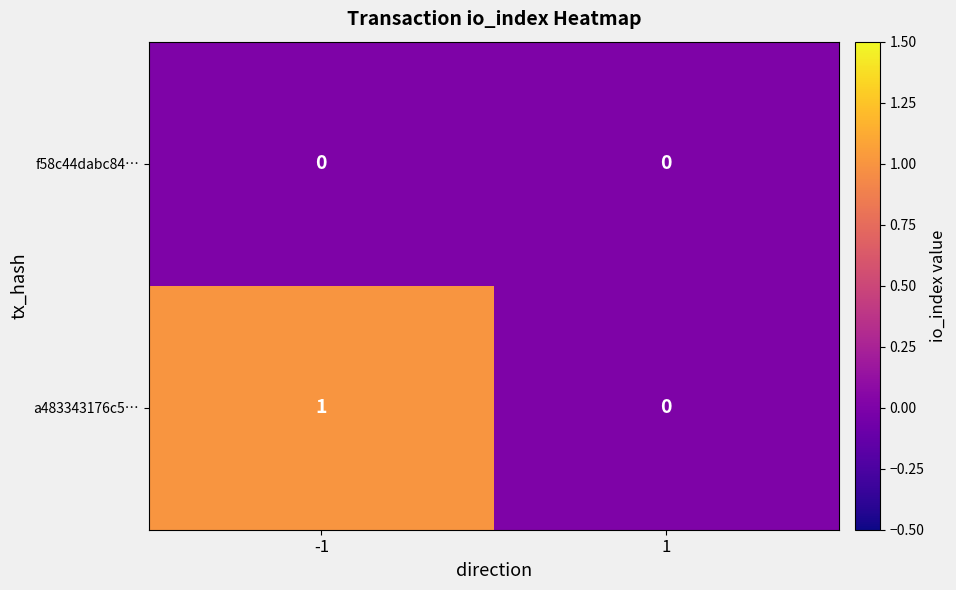

The a483343176c5… series shows 2 at -1. True or false?

False